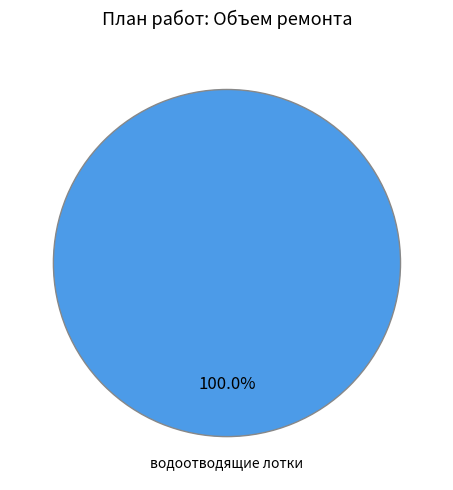

How many slices are in this pie chart?

1